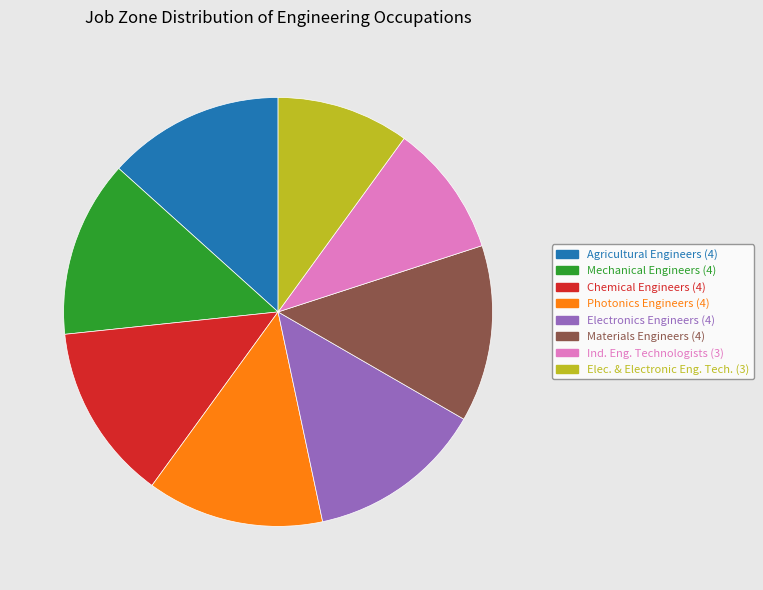

How many slices are in this pie chart?

8